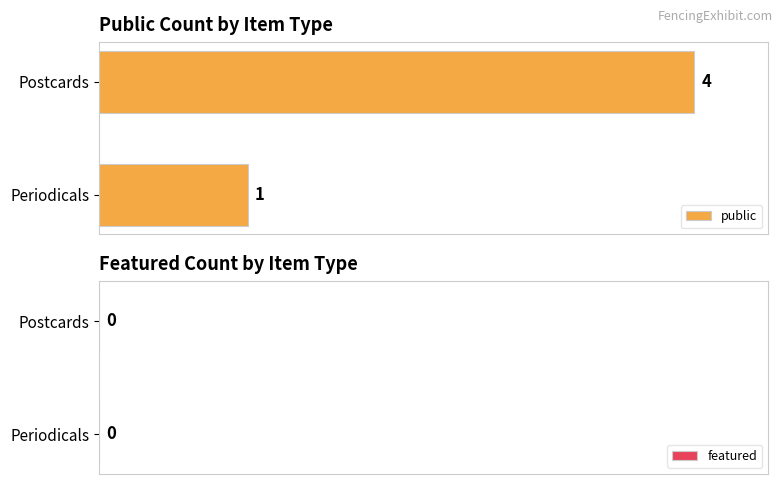

Rank the categories by value from lowest to highest.

Periodicals, Postcards